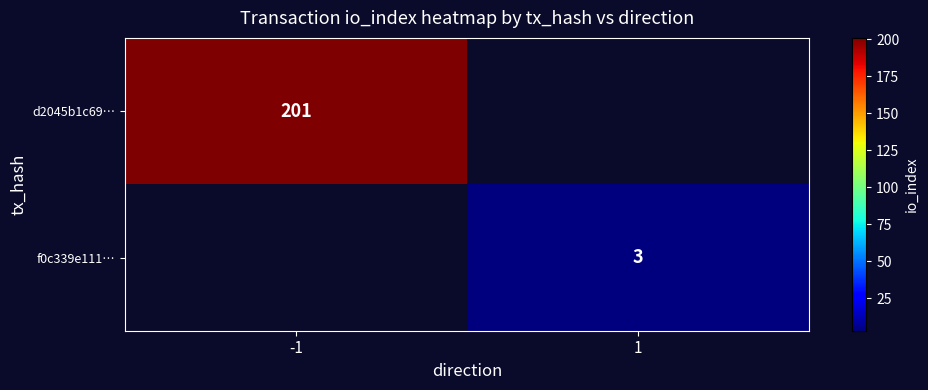

Which category has the lowest value across all series?

1